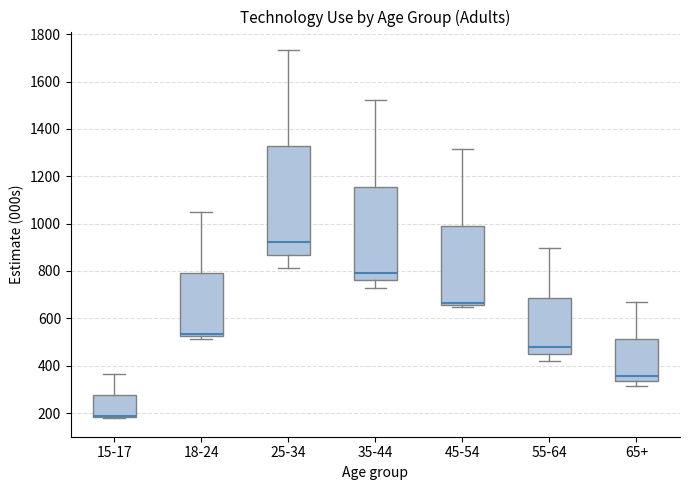

Which box is the tallest, from its lower edge to its upper edge?

25-34